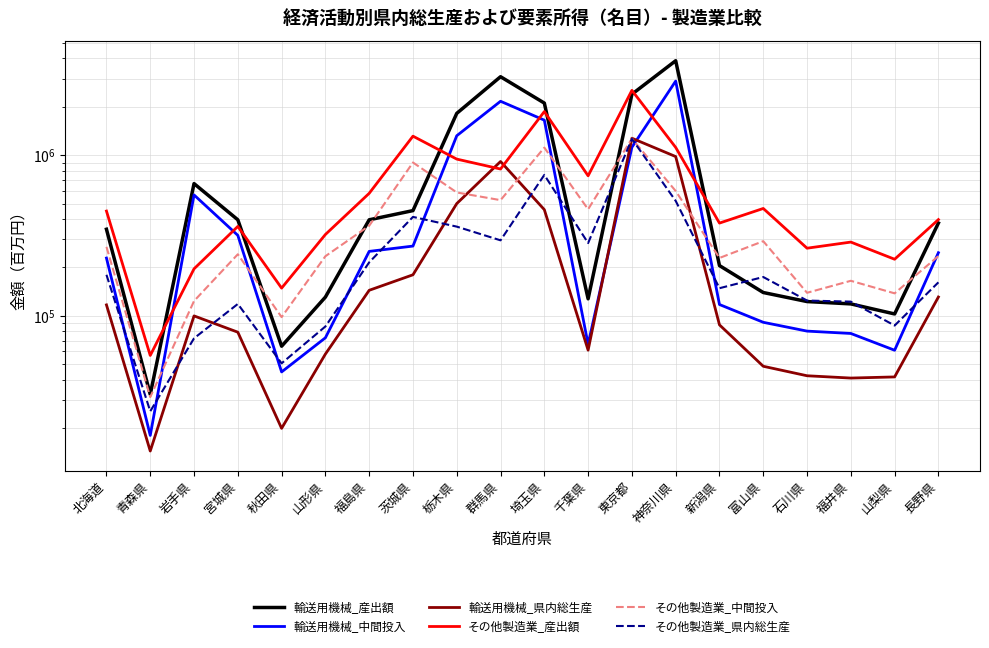

Which category has the highest value across all series?

神奈川県